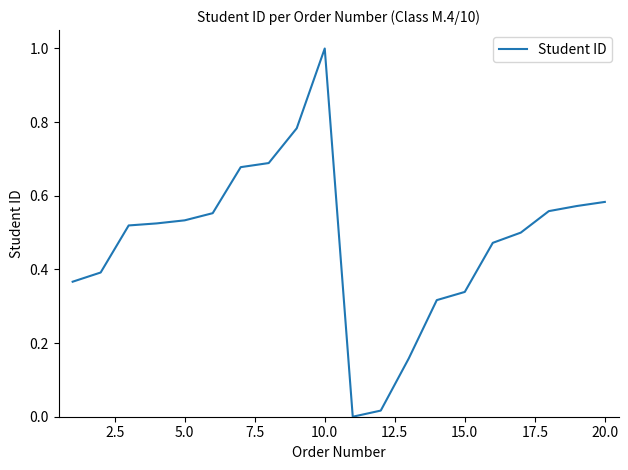

What is the maximum value shown in the chart?

1.0